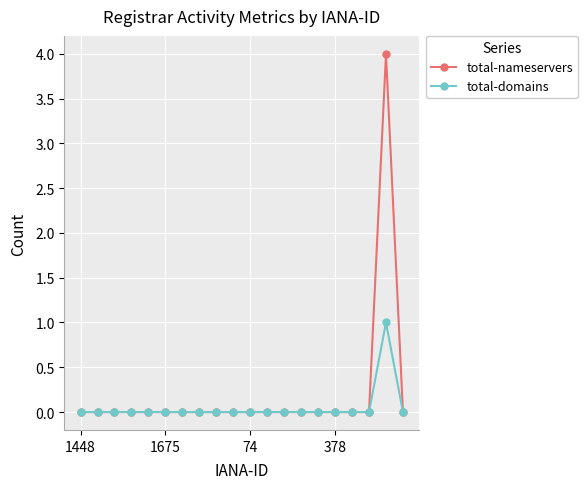

List the series in order of their peak value, lowest first.

total-domains, total-nameservers